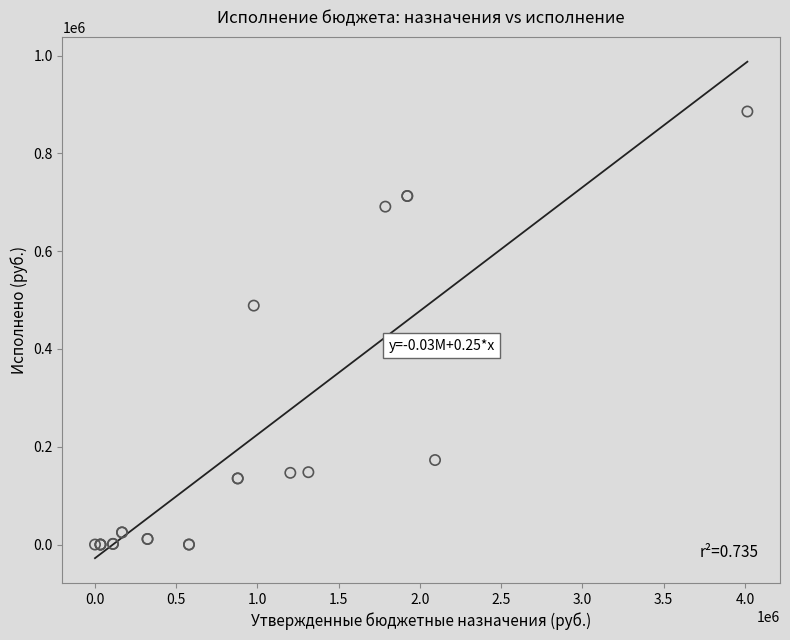

What Y value in the scatter plot is closest to 442861?

488688.0